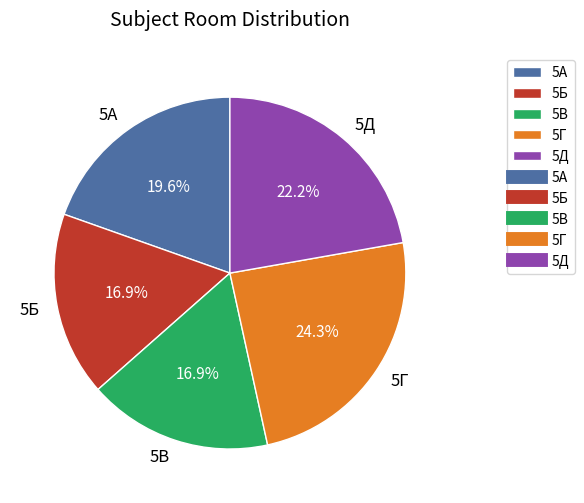

How many segments does this pie chart have?

5